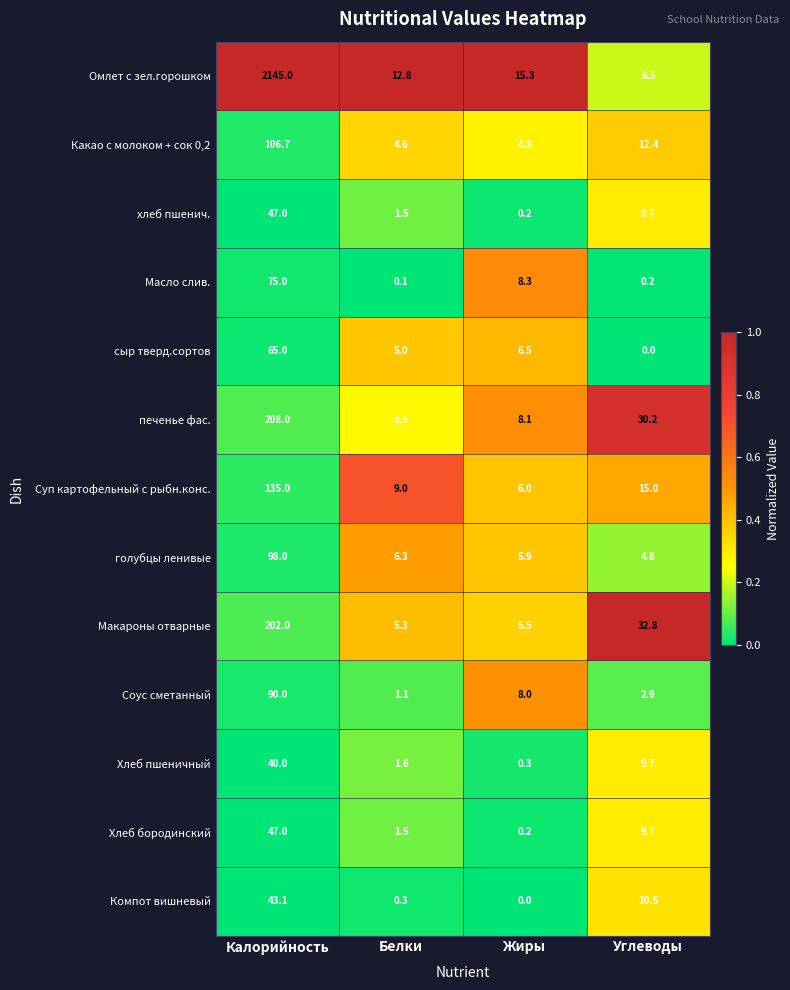

What is the difference between the maximum and minimum values in the Компот вишневый series?

43.1